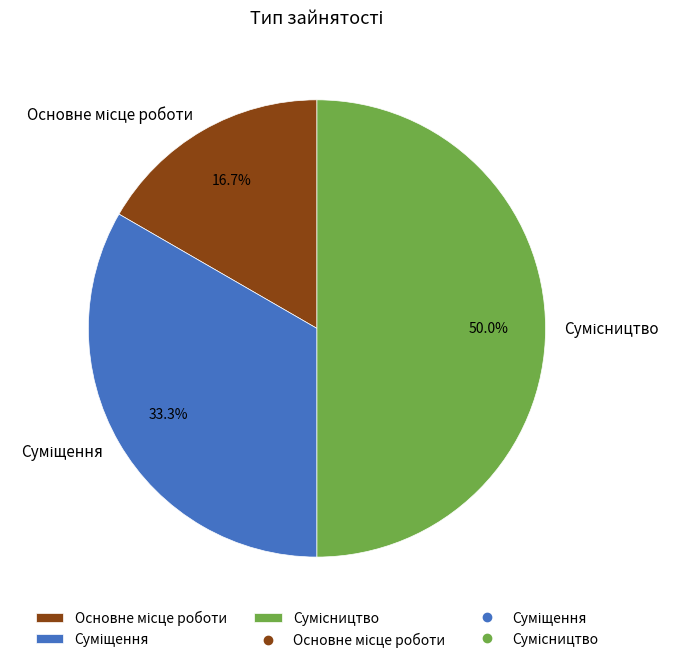

Count the number of slices in the pie.

3